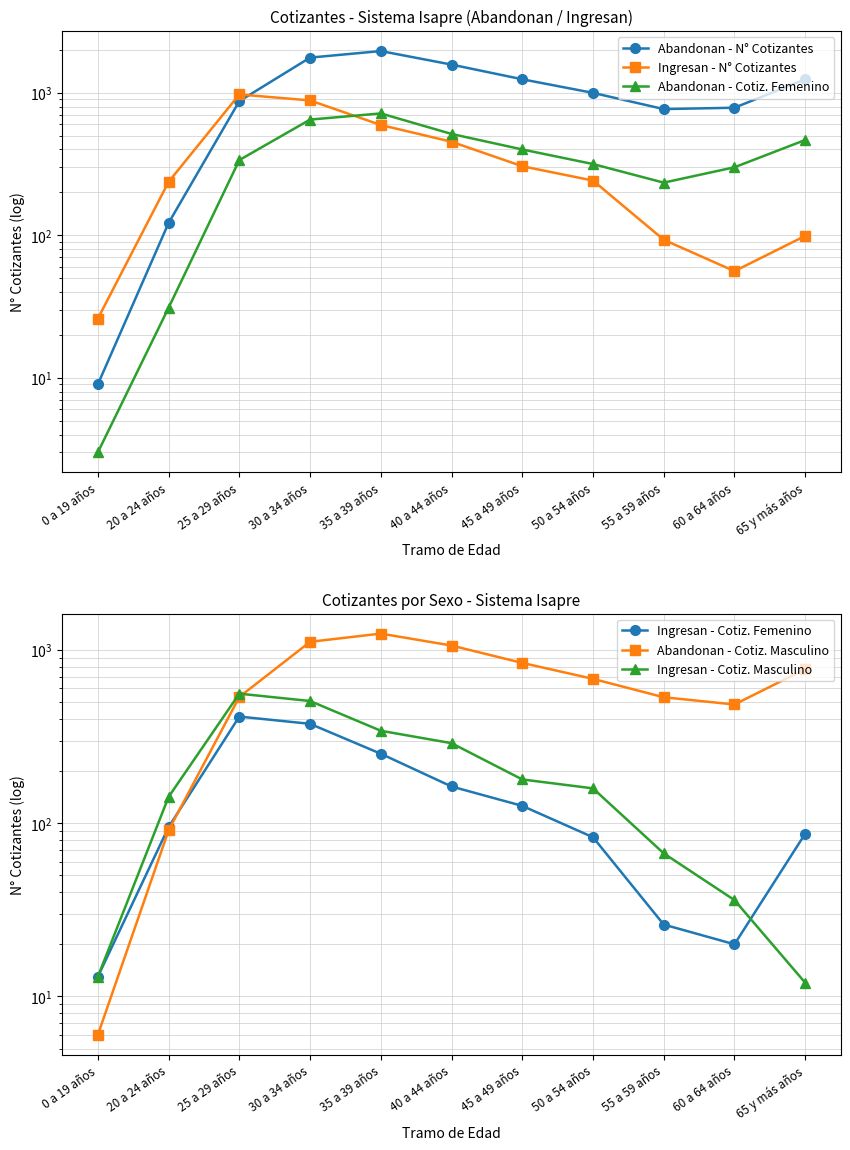

How many lines are shown in the chart?

6